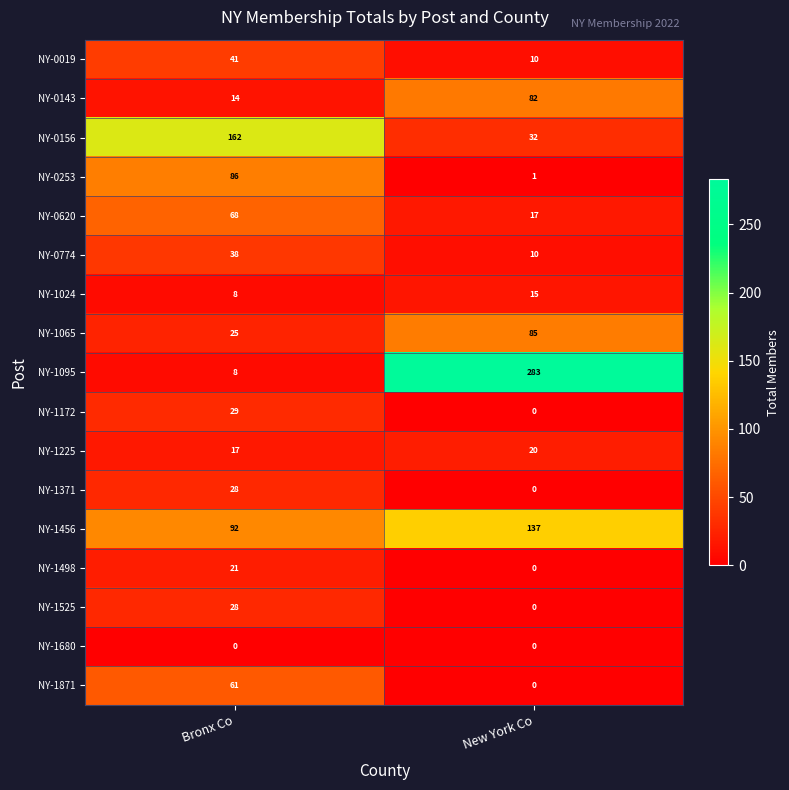

Which series has the largest range (max minus min)?

NY-1095